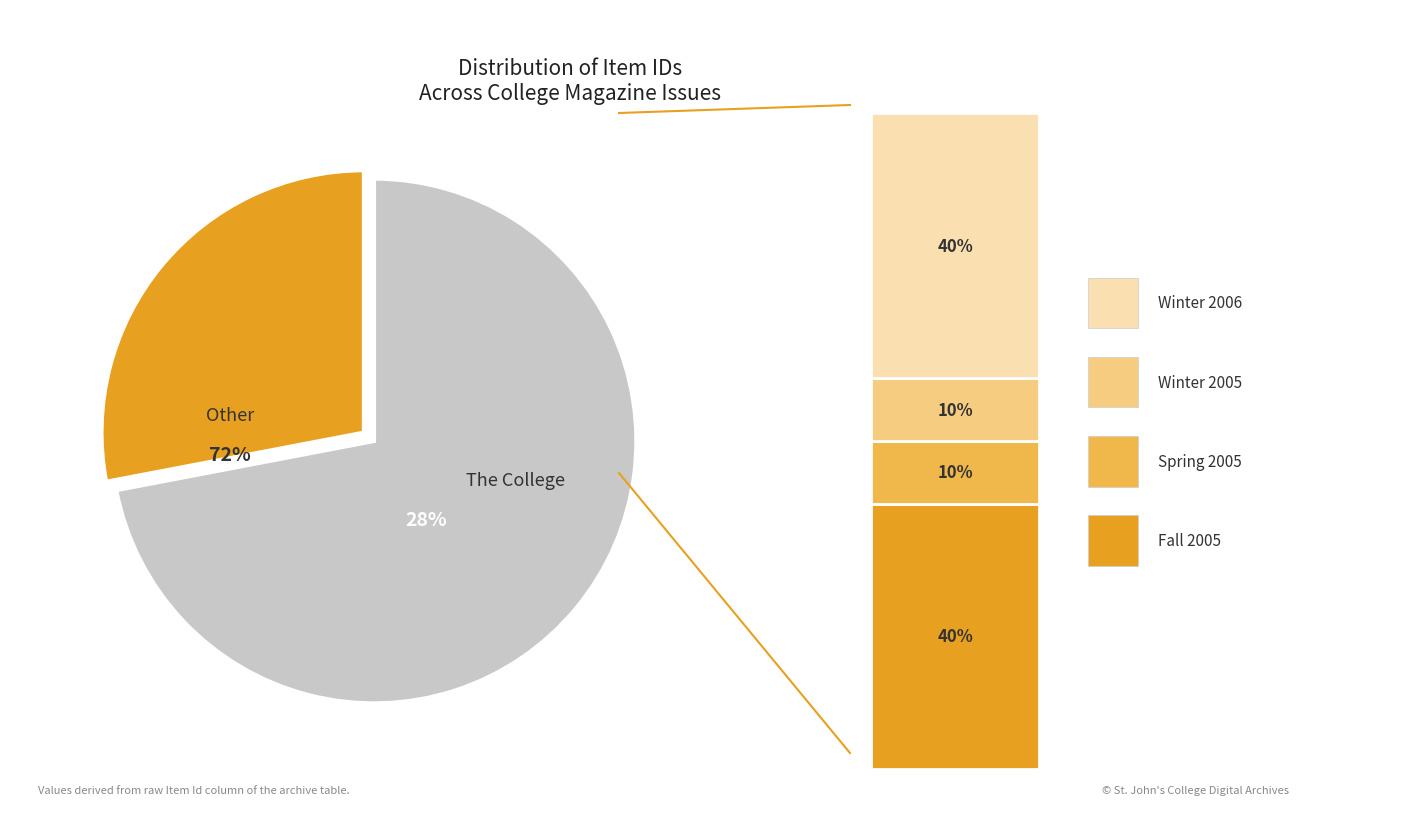

True or false: Winter 2005 accounts for 10% of the total.

True